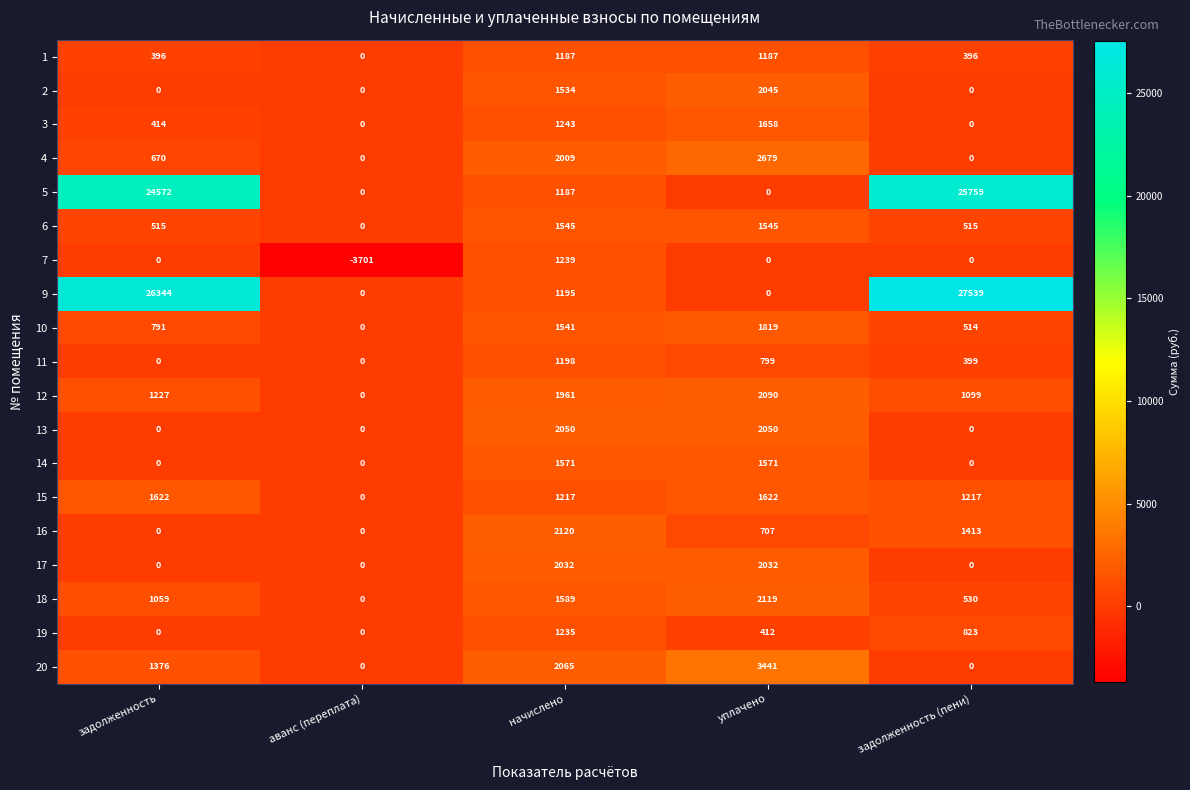

The 14 series shows 783 at начислено. True or false?

False